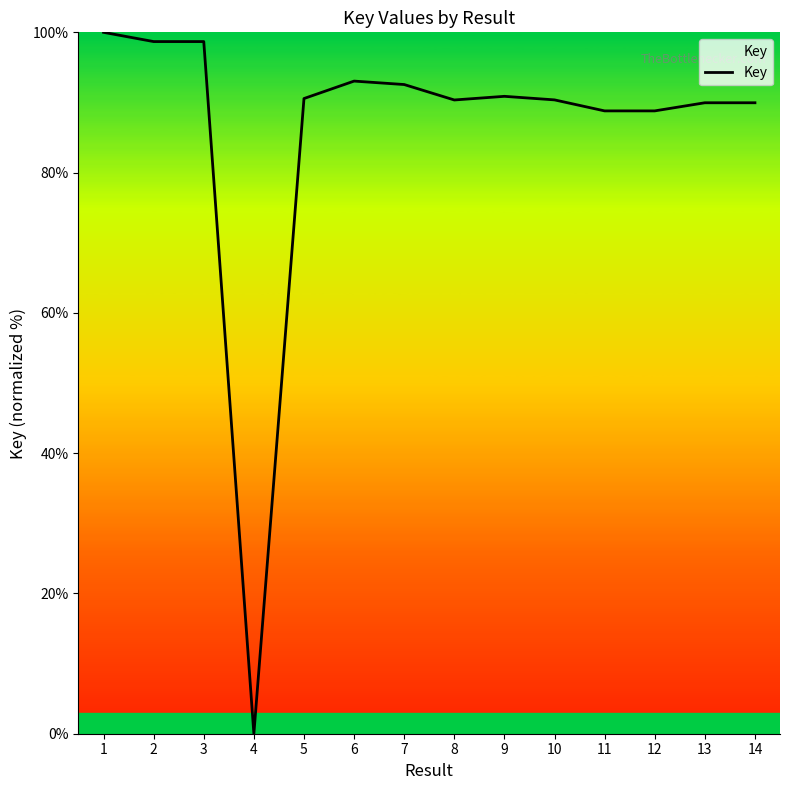

What value does the data have at 1?

100.0